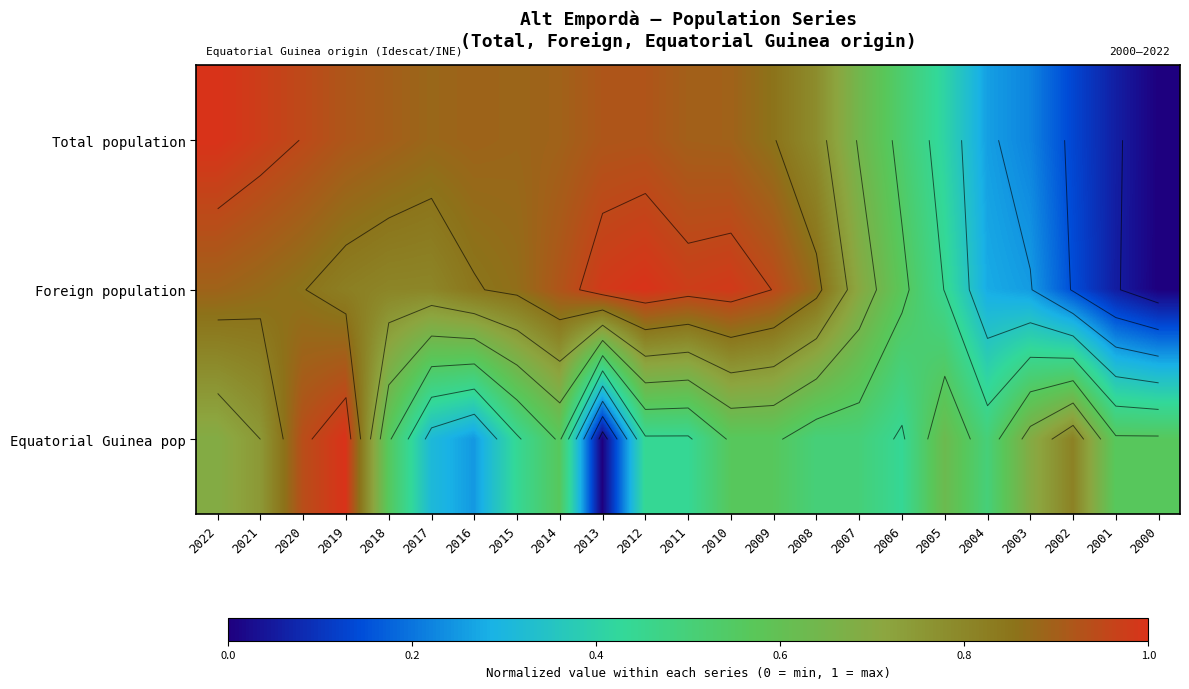

How many distinct data groups are displayed?

3